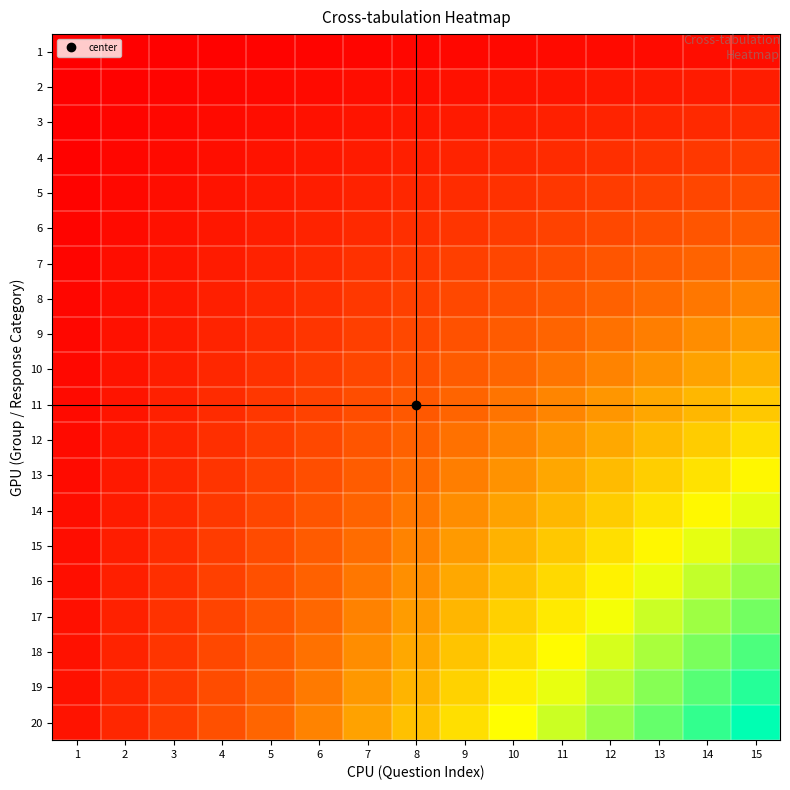

Which has a higher value, 15 or 3?

15